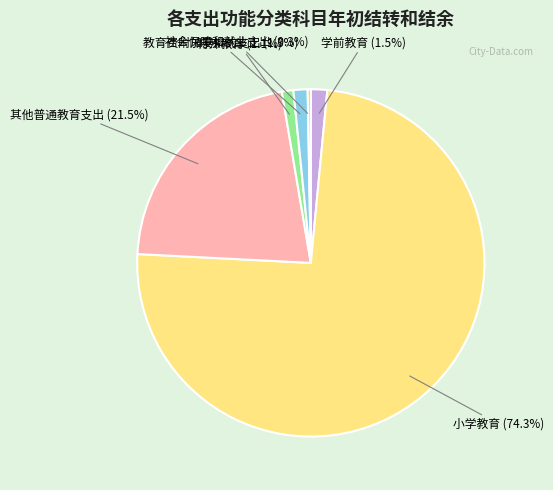

Which has a higher value, 学前教育 (1.5%) or 小学教育 (74.3%)?

小学教育 (74.3%)